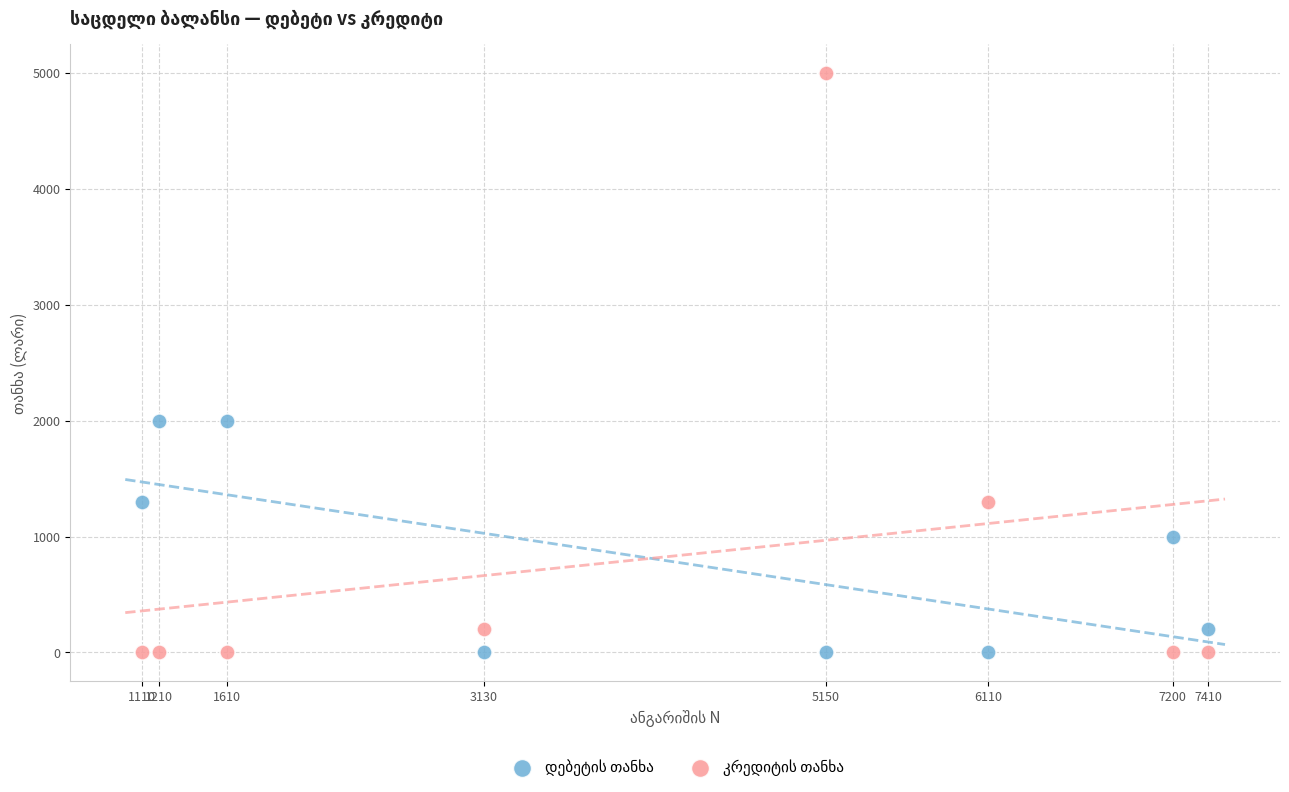

What is the X range (max minus min) for the scatter plot?

6300